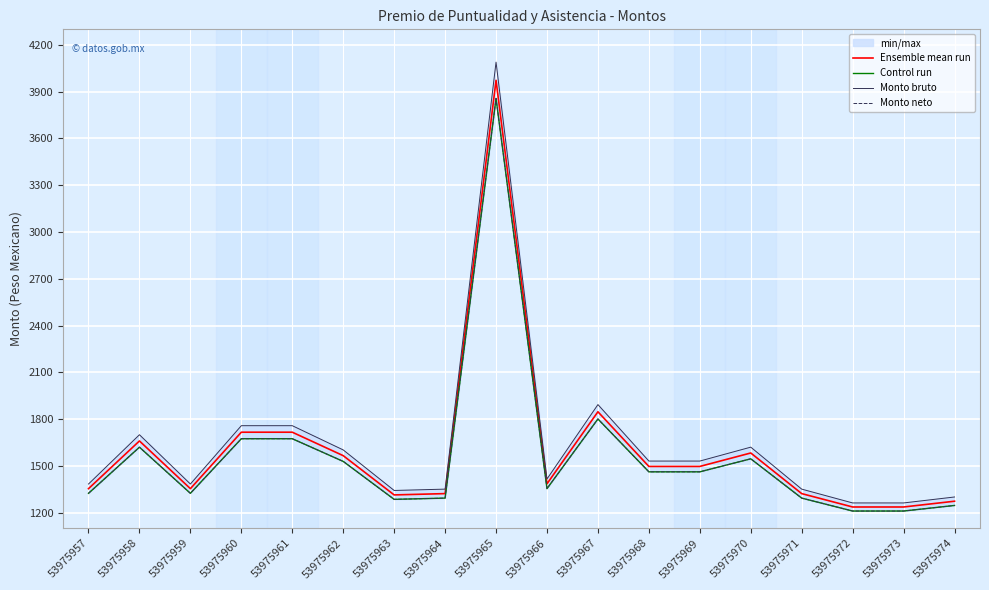

True or false: Ensemble mean run and Control run cross at least once.

False